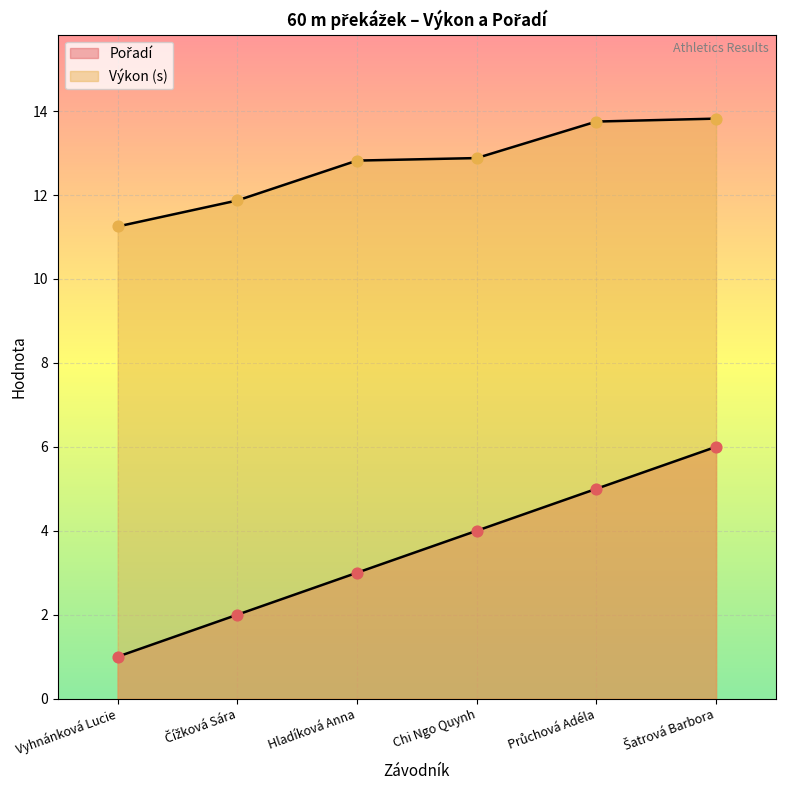

What is the total value across all series at Čížková Sára?

13.9